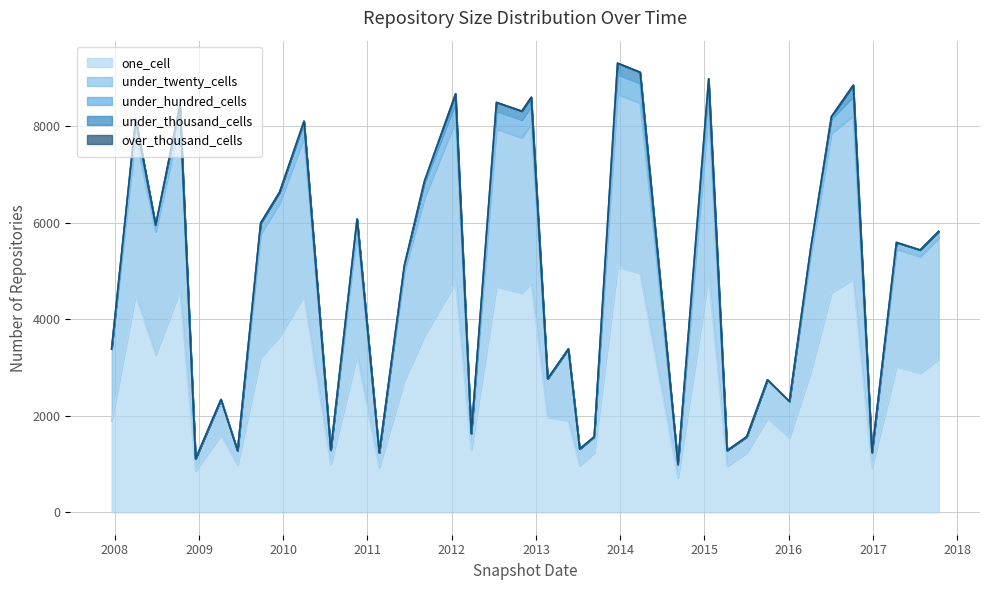

What is the difference between the one_cell values at 2017-10-12 and 2009-09-25?

37